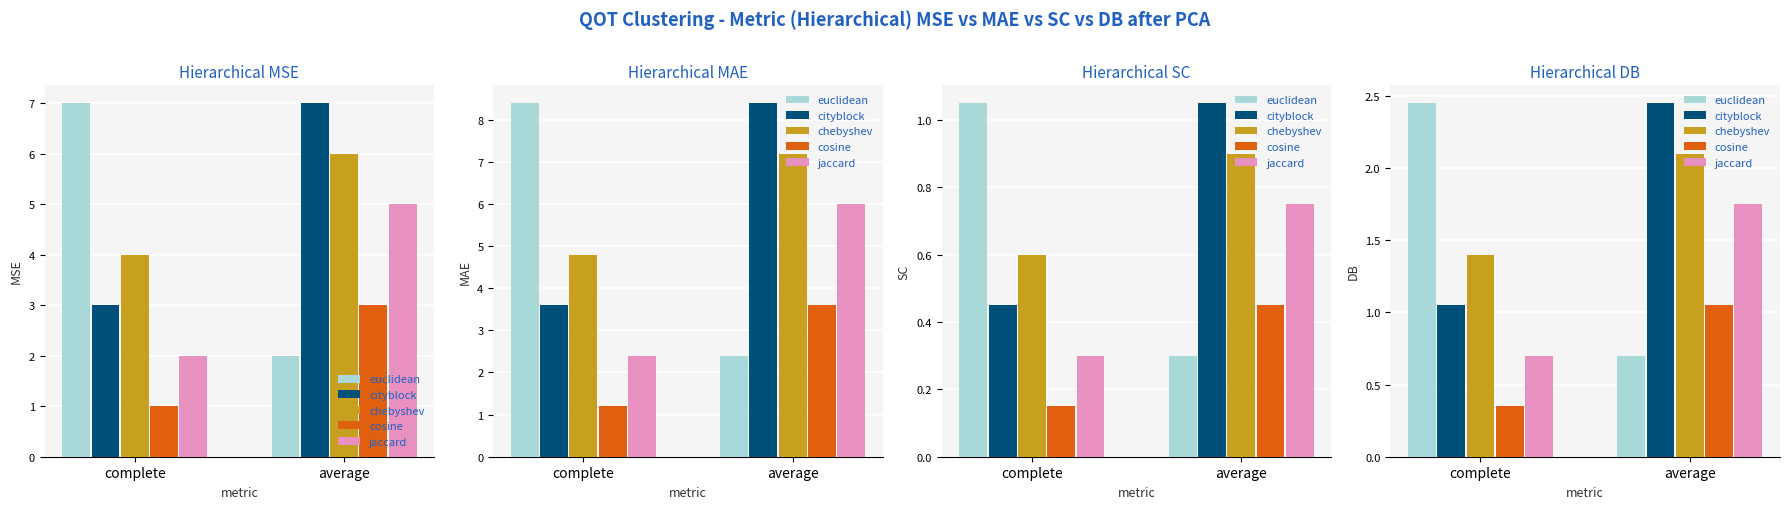

At how many categories does at least one series exceed 2?

2